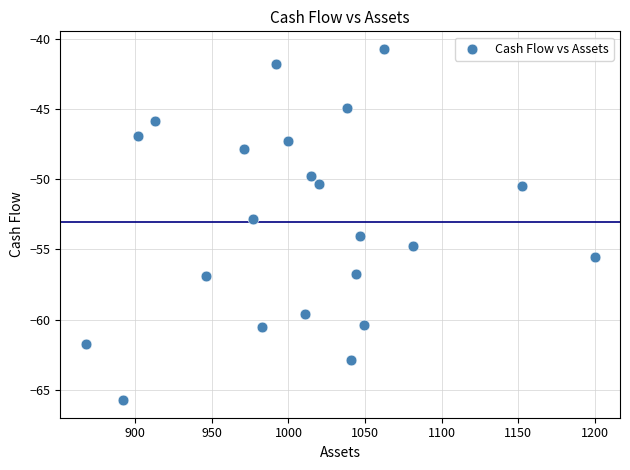

What is the range of X values (max minus min)?

332.2